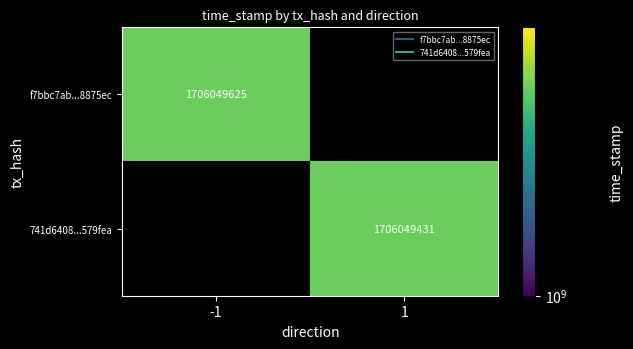

Which series has the widest spread of values?

f7bbc7ab2307950b32ca56c0bd85c249f8875ec